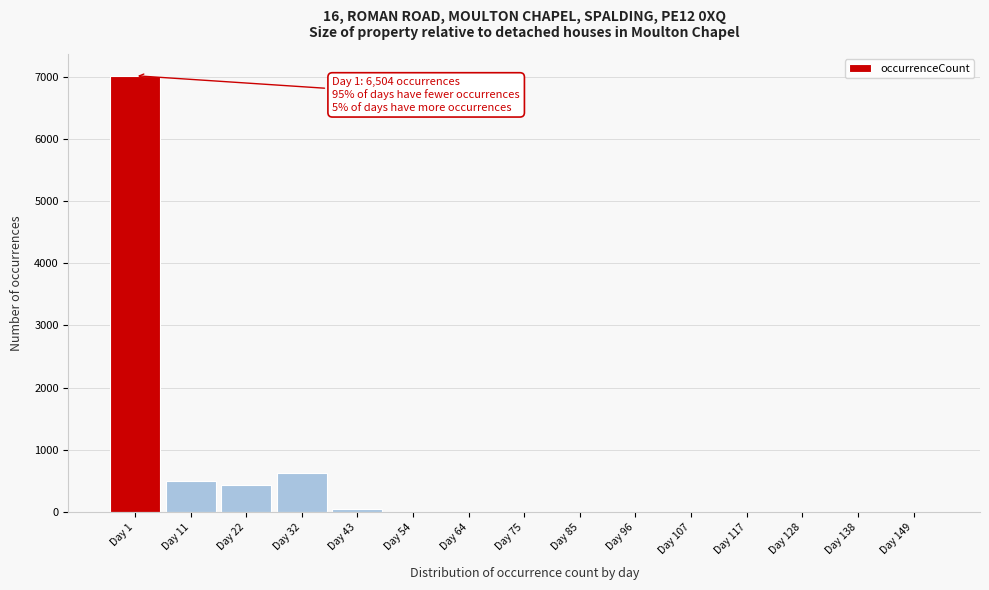

Reading right to left, transcribe all the data shown in this chart.

Day 149=0	Day 138=0	Day 128=0	Day 117=0	Day 107=0	Day 96=0	Day 85=0	Day 75=0	Day 64=0	Day 54=0	Day 43=43	Day 32=630	Day 22=439	Day 11=503	Day 1=7014